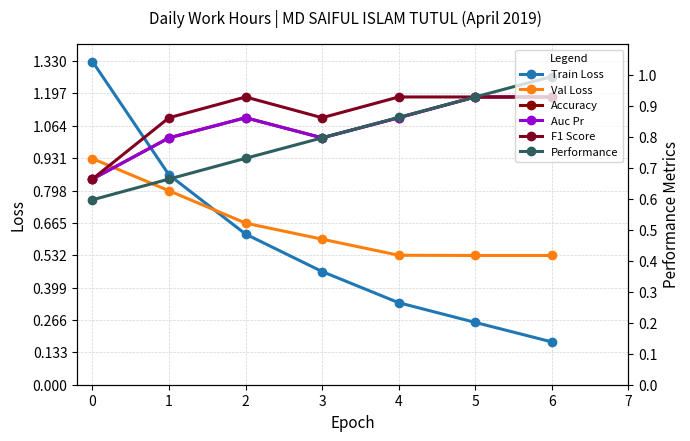

Which category has the lowest value in the Val Loss series?

5